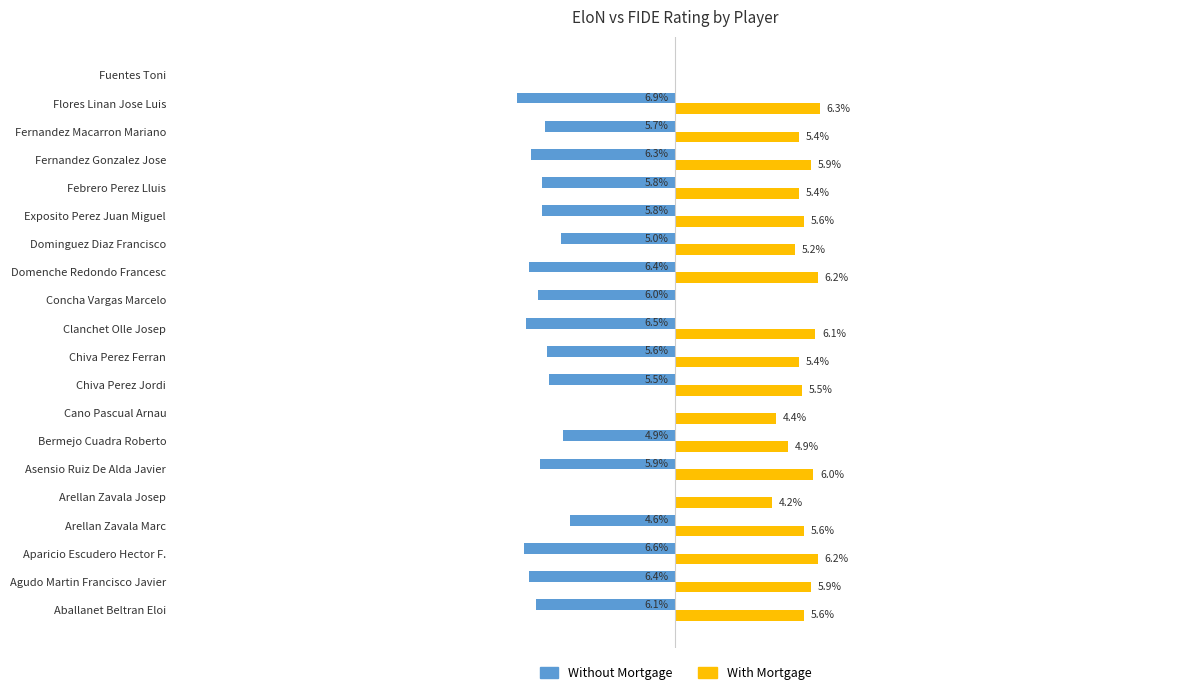

At which label is Without Mortgage closest to -3?

Arellan Zavala Marc